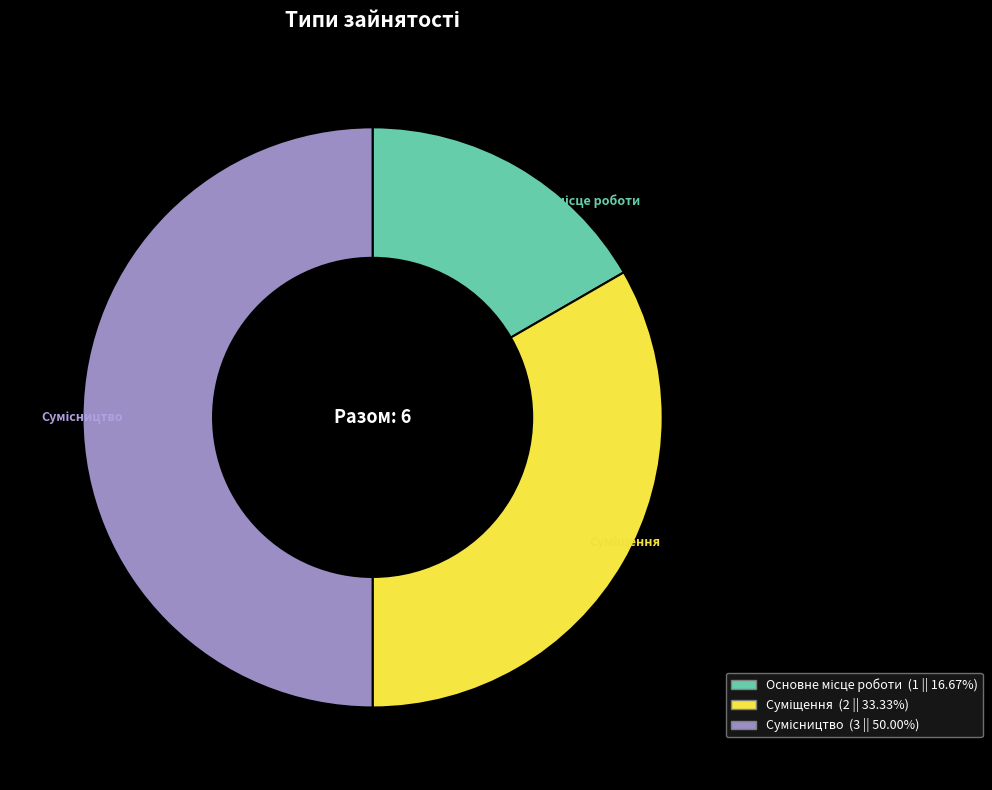

How many slices are in this pie chart?

3